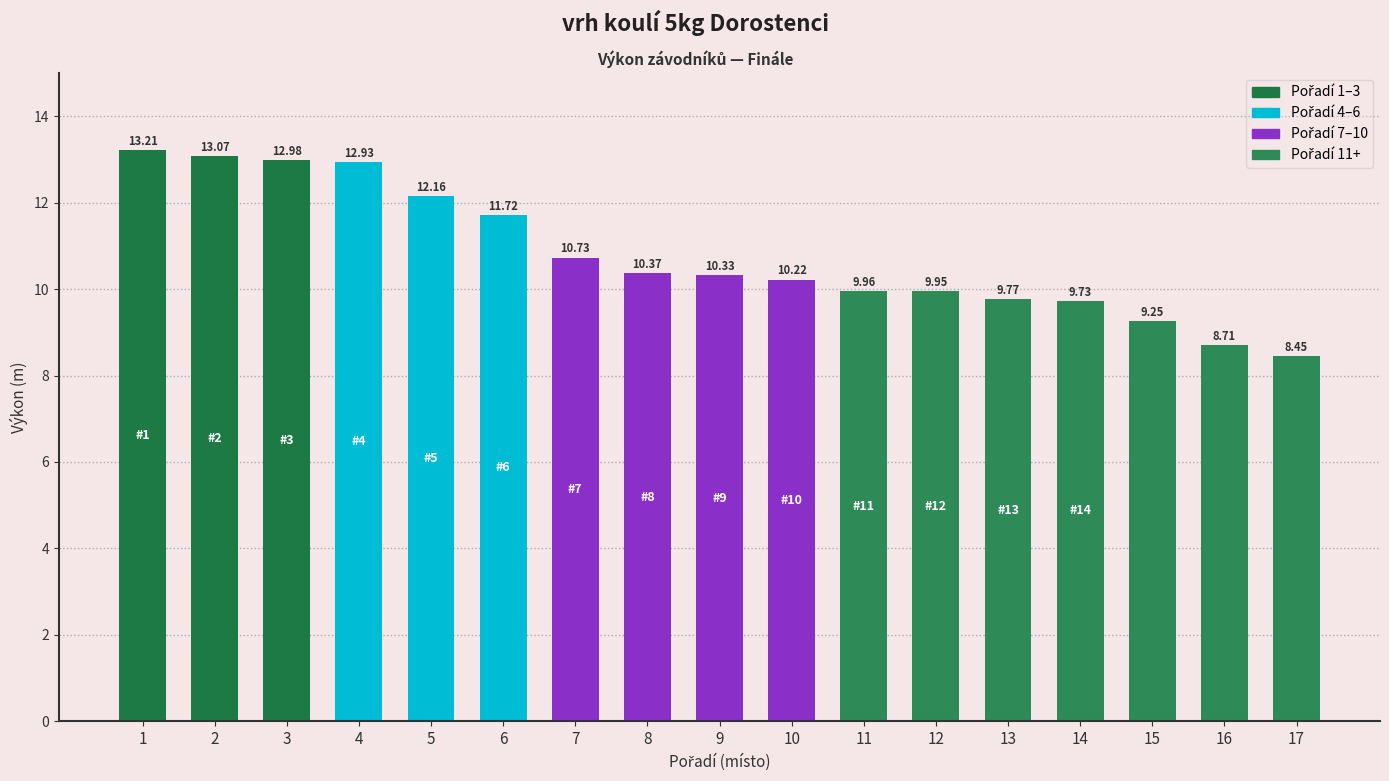

What is the difference between the maximum and minimum values?

4.8